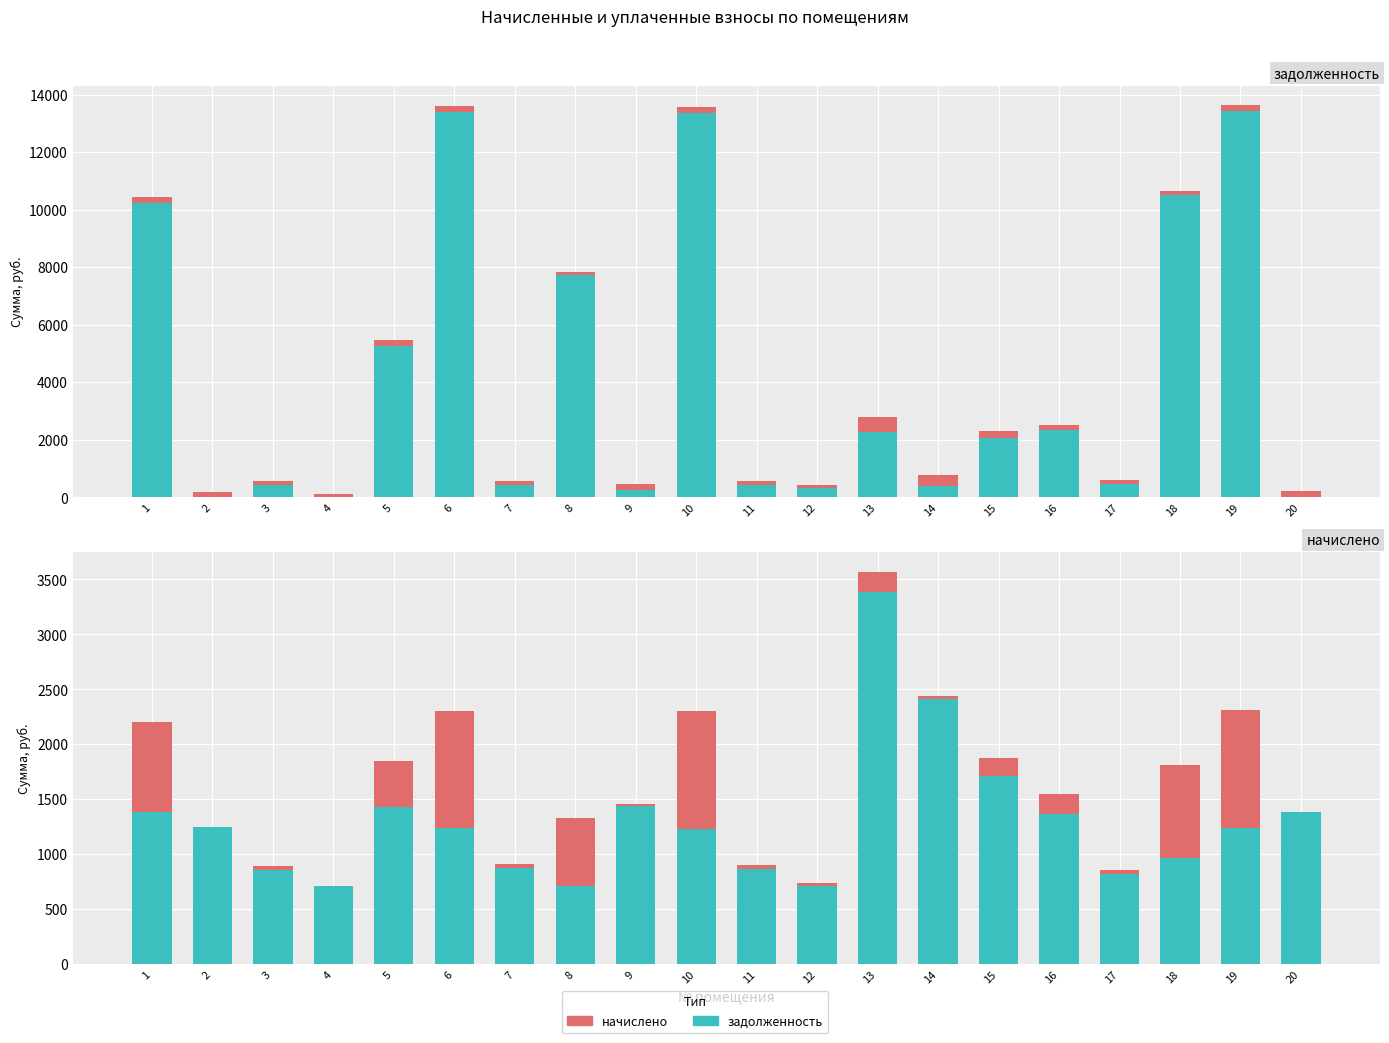

Rank the categories by начислено value from lowest to highest.

2, 4, 20, 9, 12, 14, 3, 11, 7, 17, 15, 13, 16, 5, 8, 1, 18, 10, 6, 19